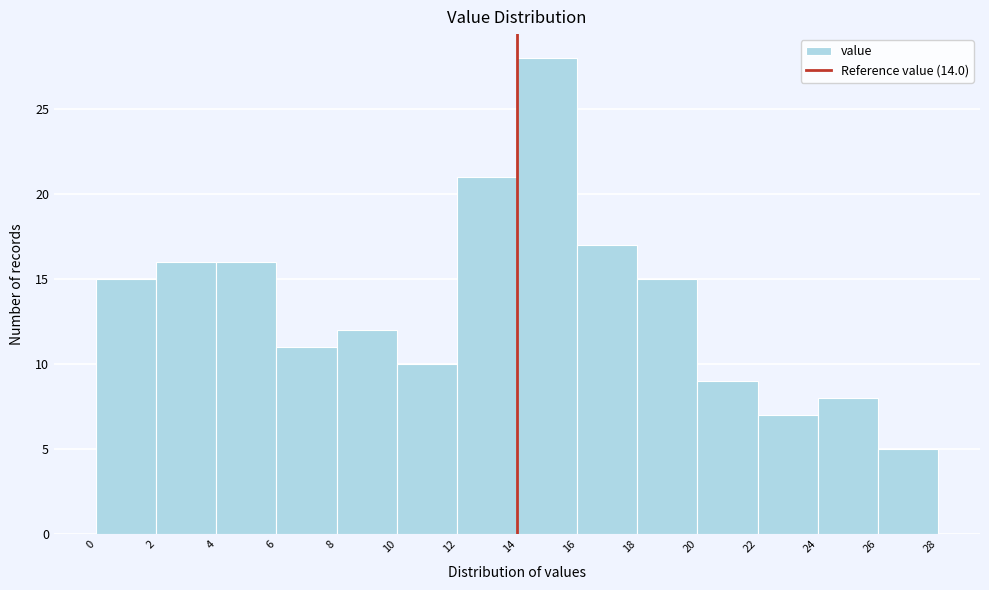

Reading left to right, transcribe this chart: for each bar, give the range it covers on the x-axis and its height. The values are not printed on the chart, so give them approximately, as read against the axis.

0 to 2: 15
2 to 4: 16
4 to 6: 16
6 to 8: 11
8 to 10: 12
10 to 12: 10
12 to 14: 21
14 to 16: 28
16 to 18: 17
18 to 20: 15
20 to 22: 9
22 to 24: 7
24 to 26: 8
26 to 28: 5